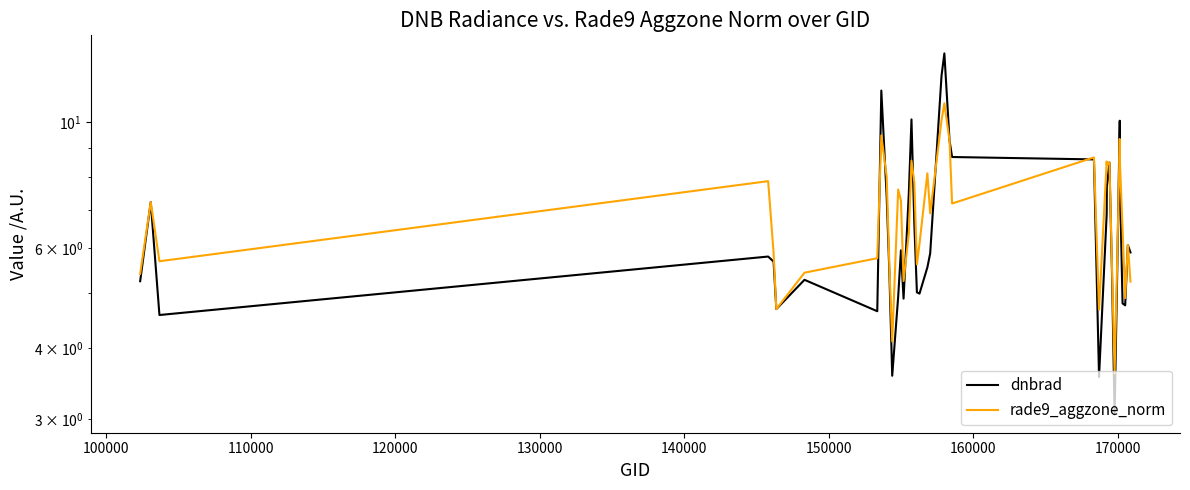

How many data points does each series have?

40